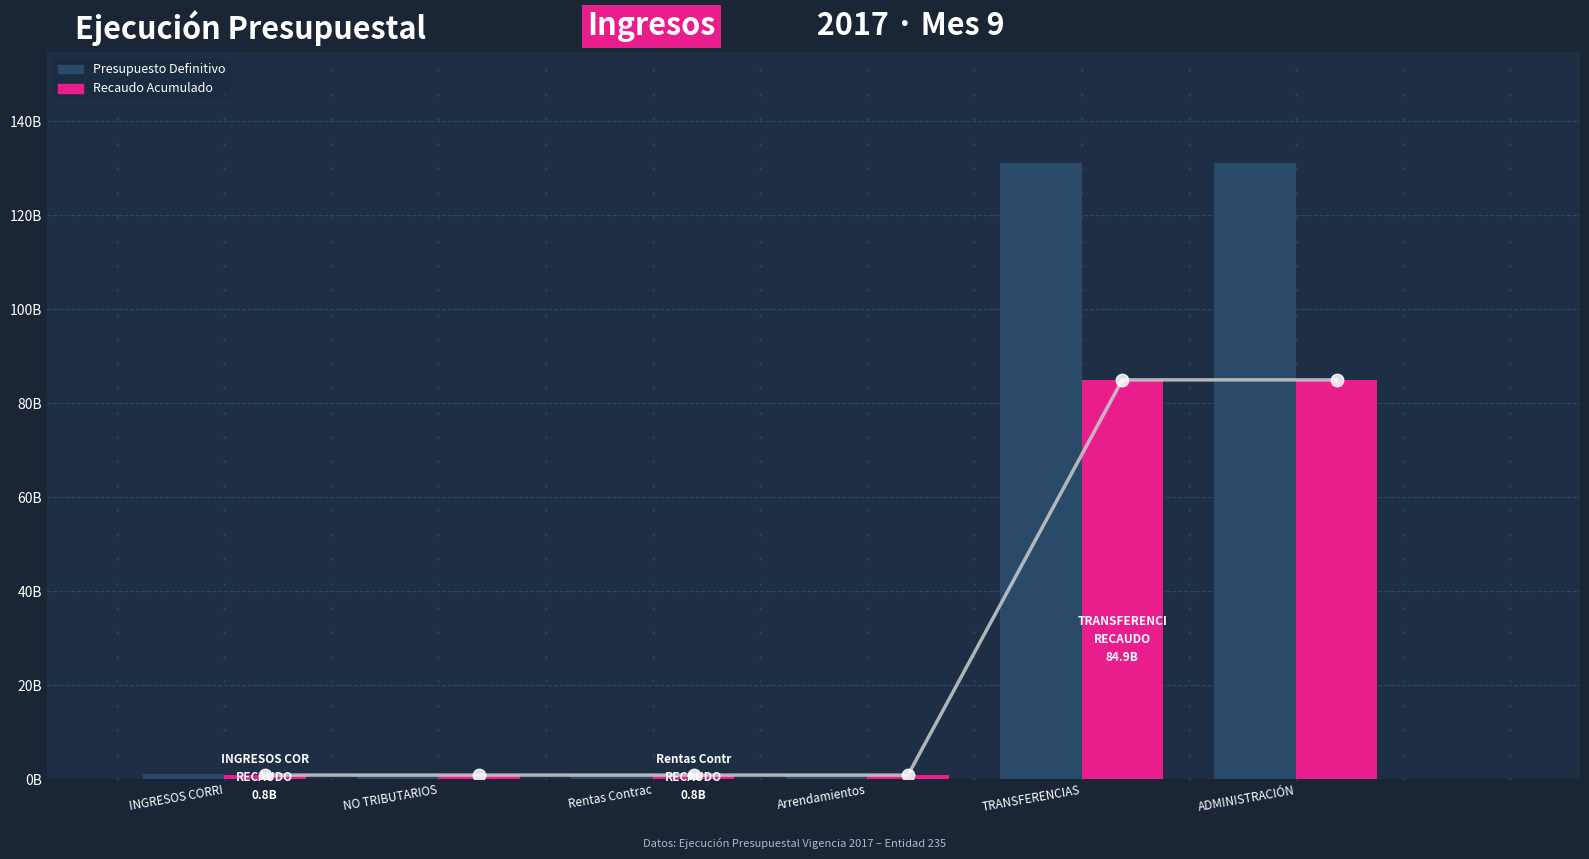

Is it true that Recaudo Acumulado equals 135691106356 at ADMINISTRACIÓN?

False